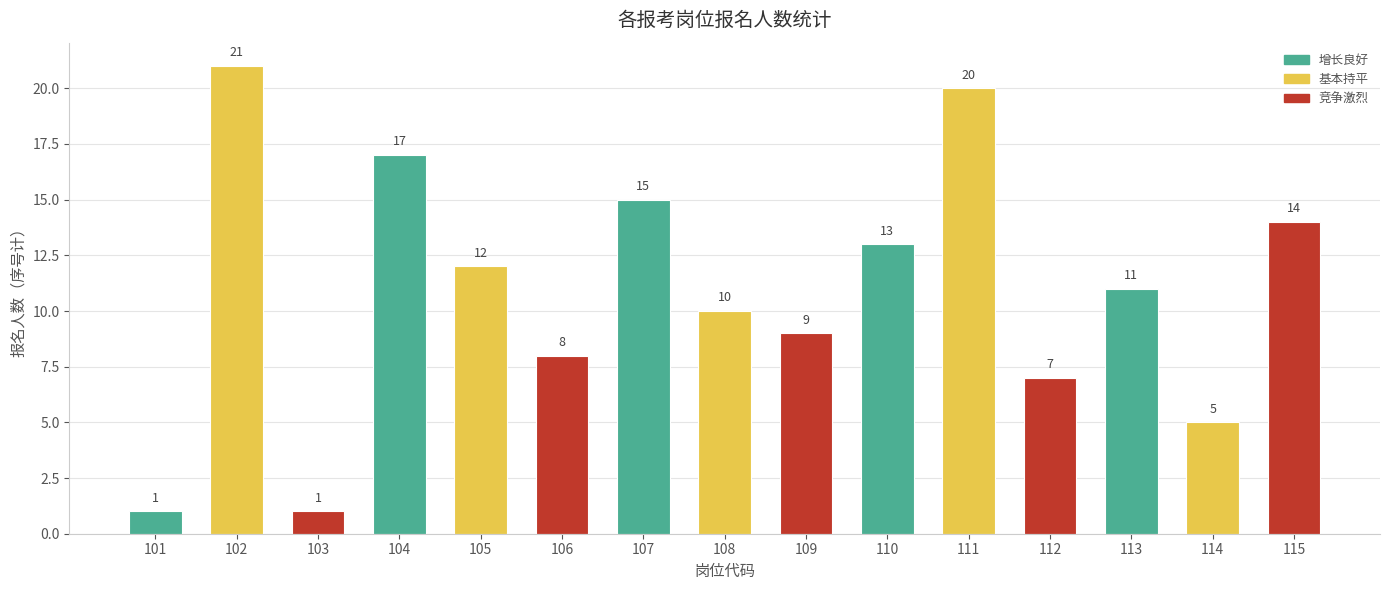

What is the sum of the values at 110 and 109?

22